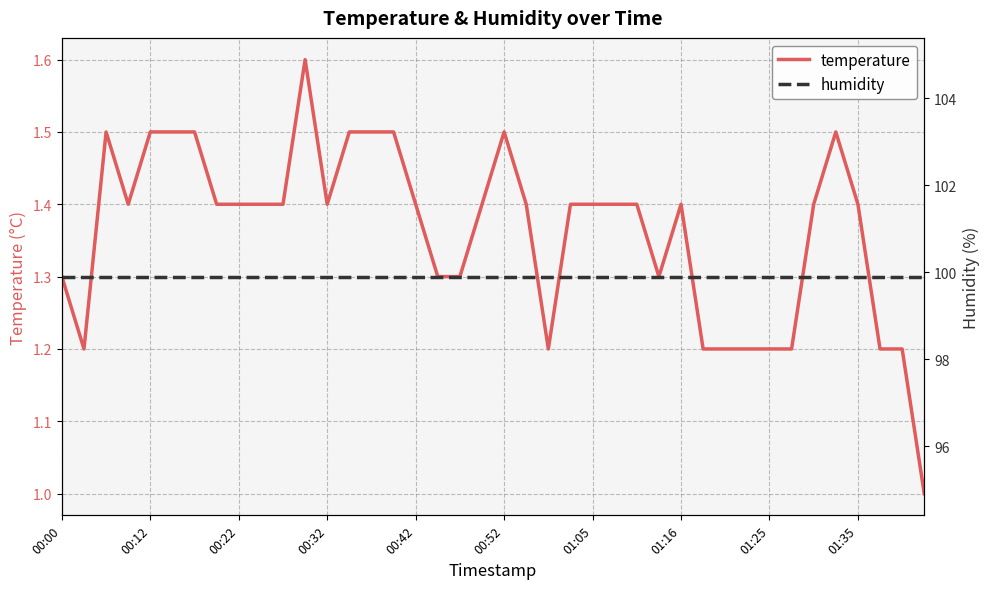

The value of temperature at 00:52 is 0.7. True or false?

False